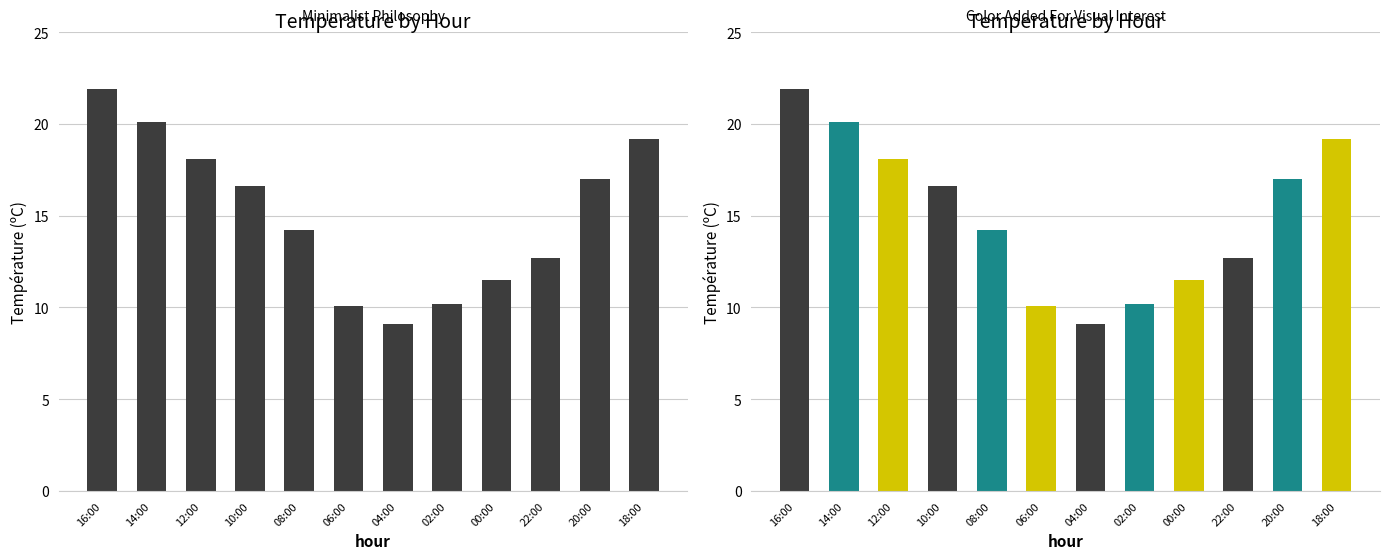

At which category does the chart reach its minimum across all series?

04:00